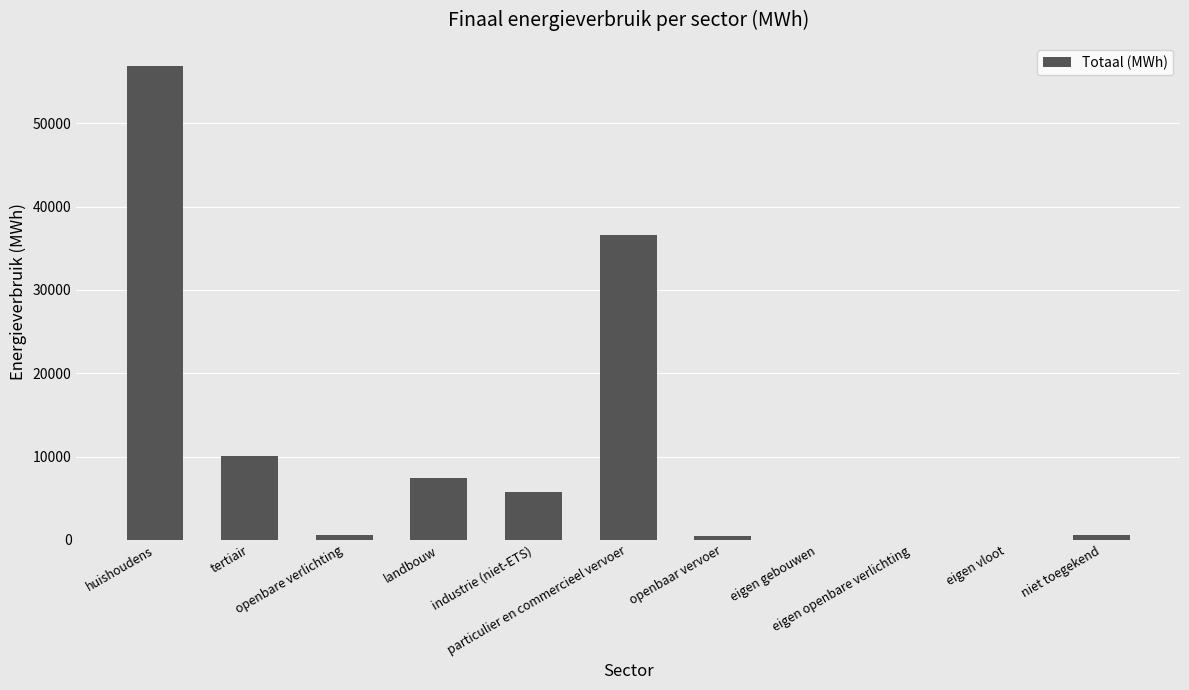

What is the maximum value shown in the chart?

56829.3